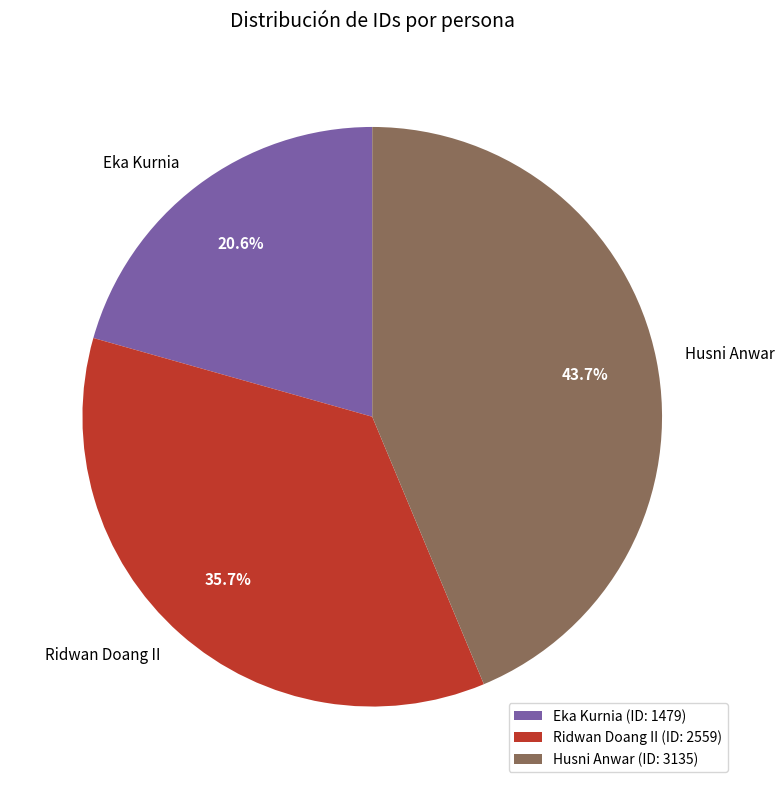

Is Husni Anwar the majority of the pie?

No